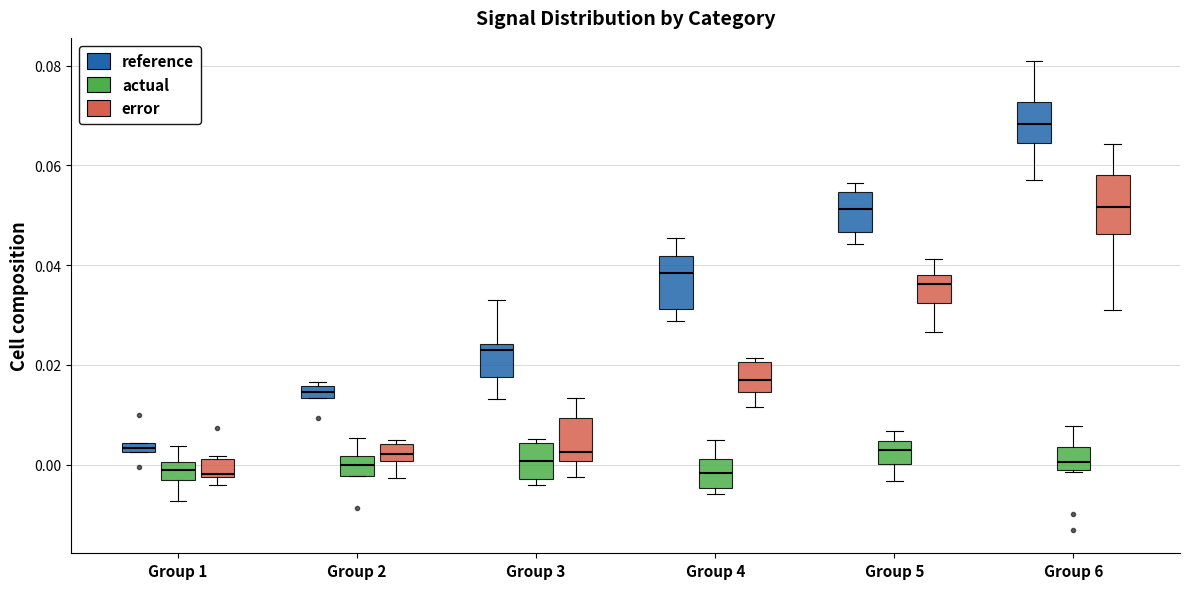

Which box's median line is the highest?

Group 6 (reference)